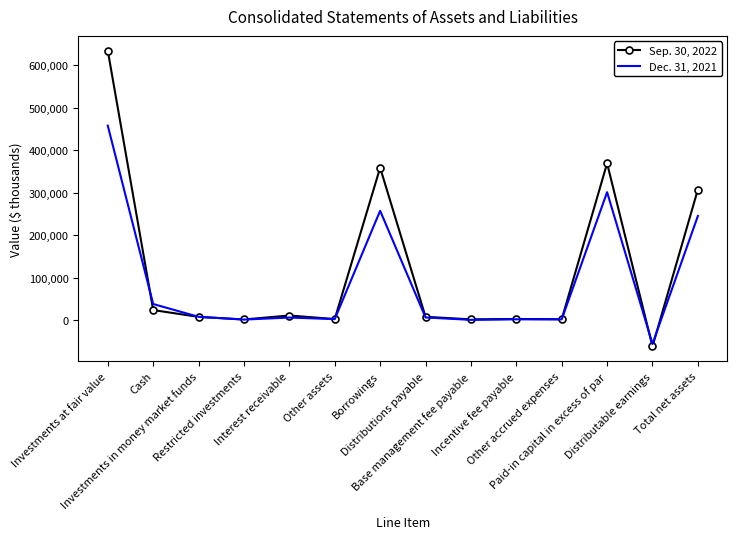

Where is Dec. 31, 2021 nearest to the value 201014?

Total net assets